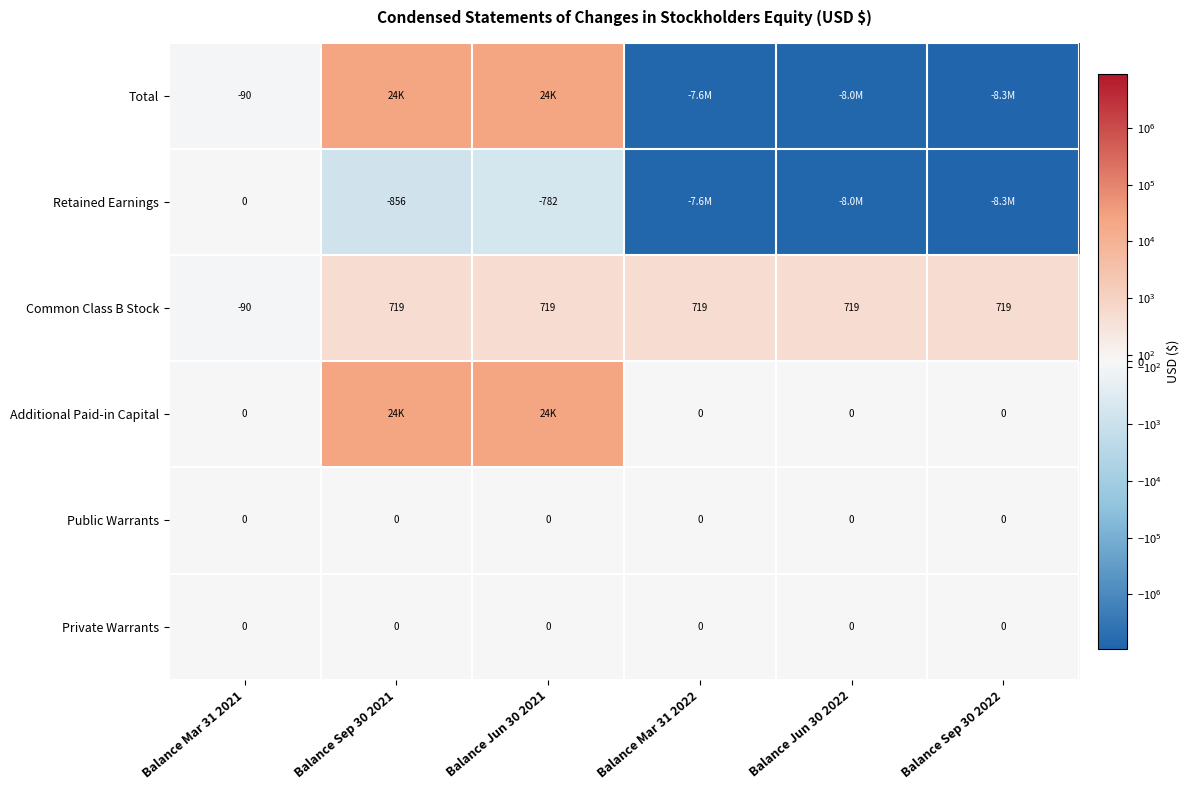

How many values in Common Class B Stock are below zero?

1